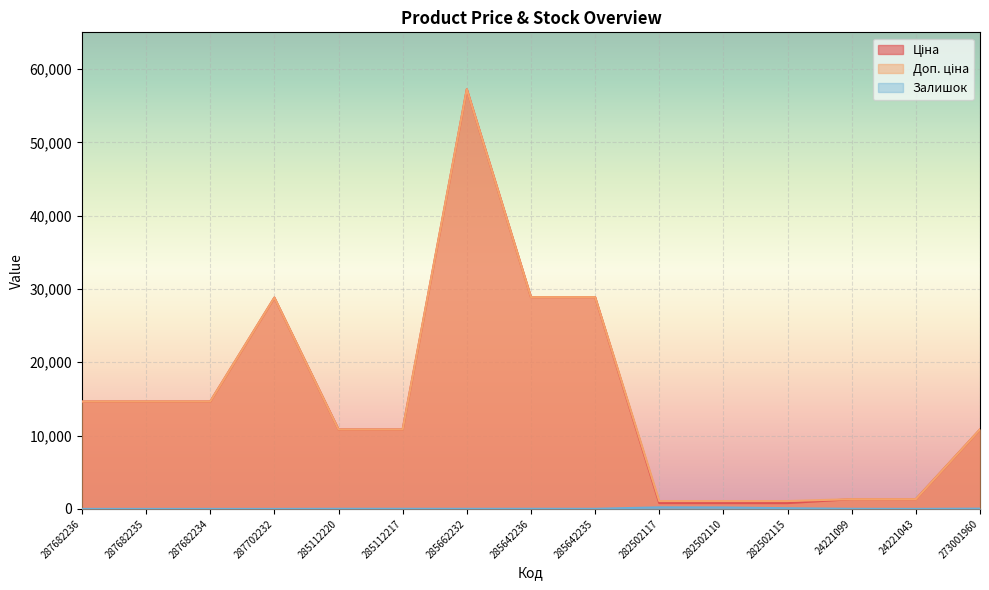

Reading left to right, extract all data points from this chart.

Ціна: 14649.6	14649.6	14649.6	28821.8	10840.1	10840.1	57235.5	28890.3	28890.3	793.0	793.0	793.0	1332.7	1332.7	10840.1
Доп. ціна: 14649.6	14649.6	14649.6	28821.8	10840.1	10840.1	57235.5	28890.3	28890.3	1074.6	1074.6	1074.6	1333.0	1333.0	10840.1
Залишок: 0.0	0.0	0.0	0.0	17.0	17.0	13.0	17.0	14.0	215.0	200.0	95.0	16.0	4.0	37.0